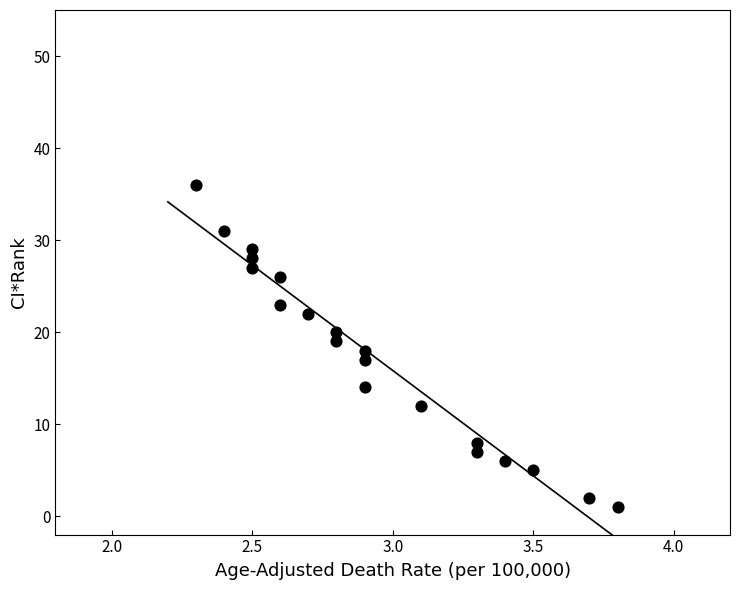

What is the range of Y values (max minus min)?

35